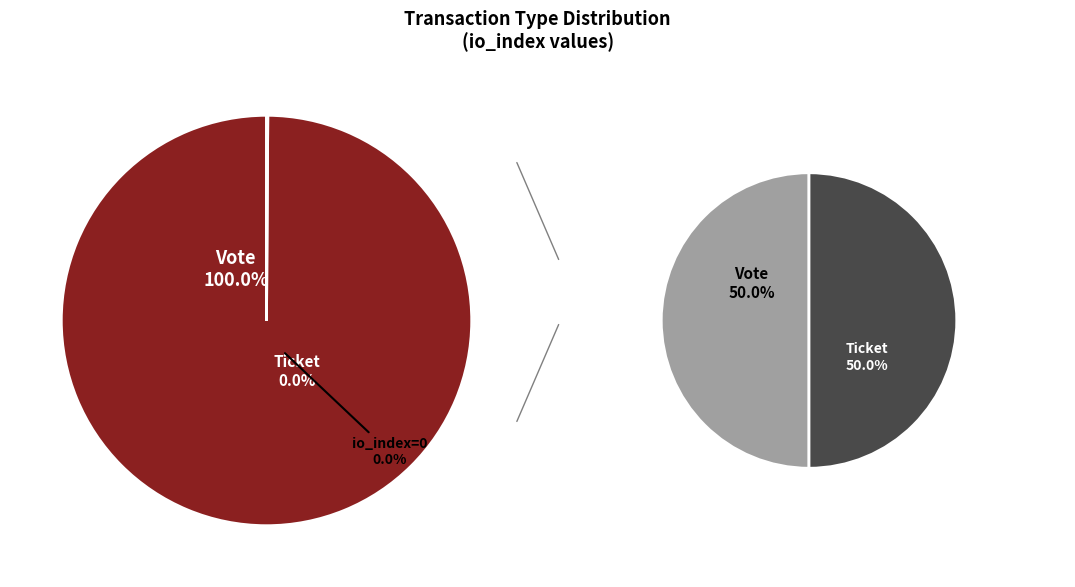

Do Vote and Ticket together represent more than half of the pie?

Yes